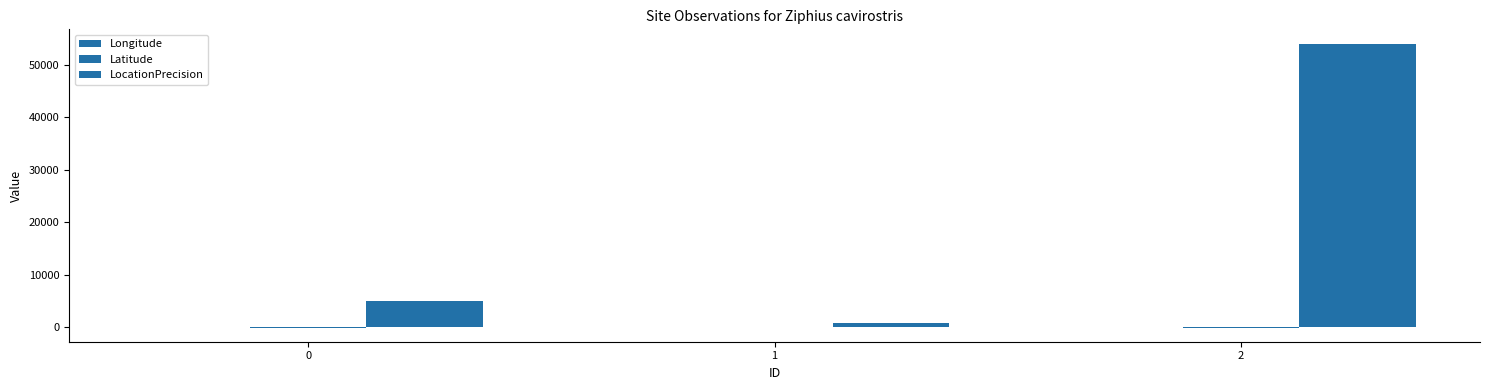

What is the average value of the Latitude series?

-23.5